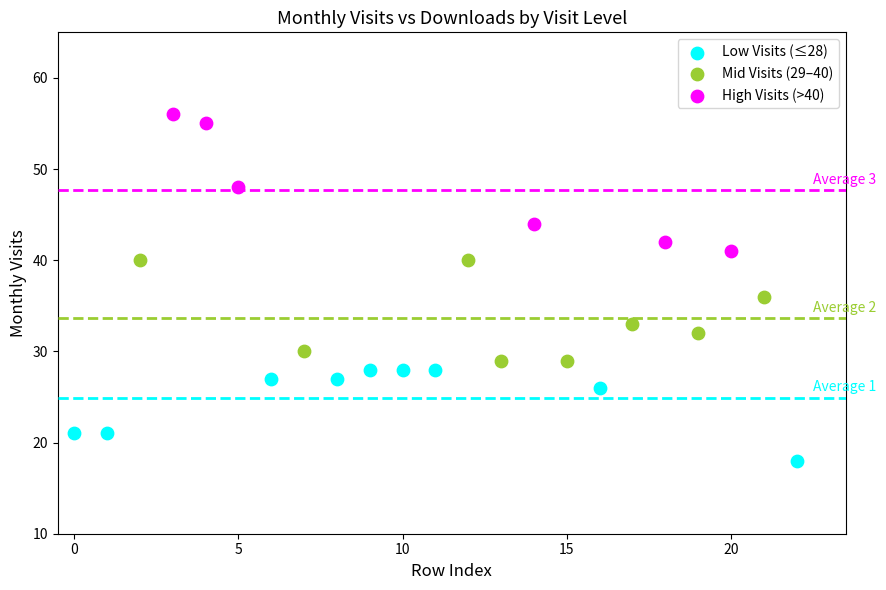

Which series contains the lowest Y value?

Low Visits (≤28)